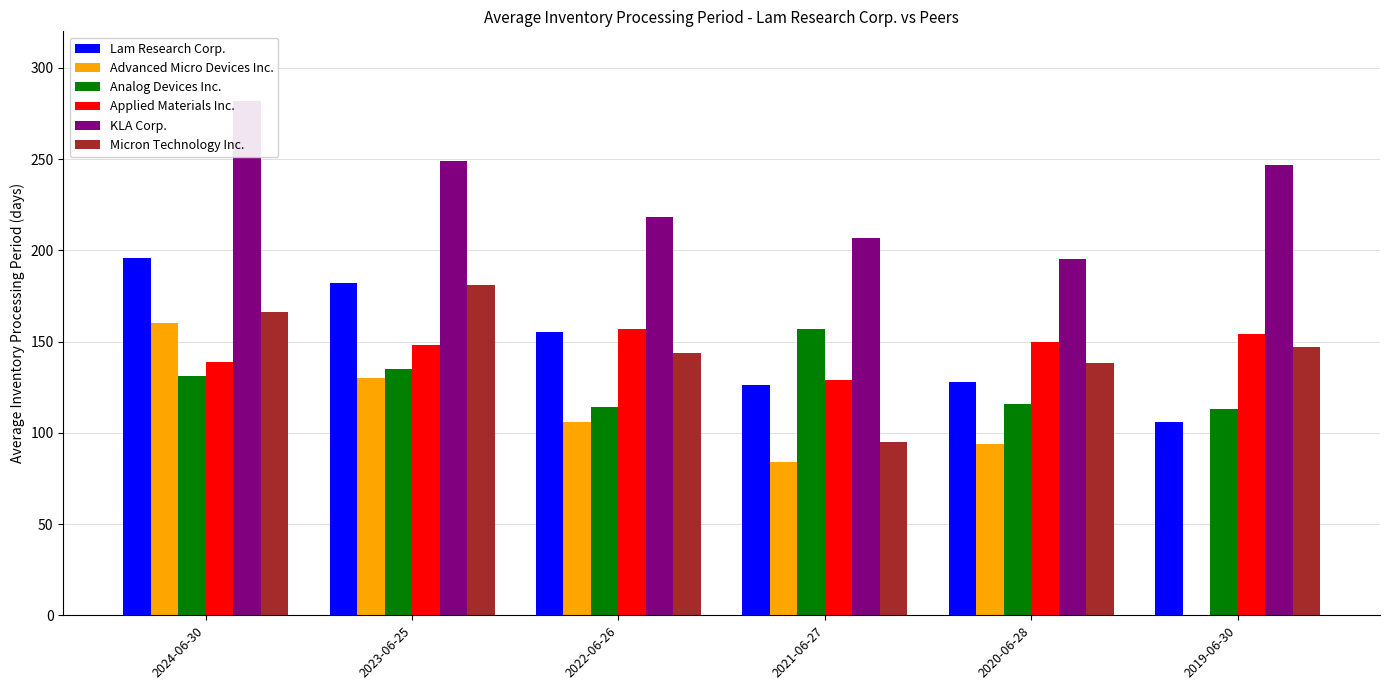

What is the value of the Lam Research Corp. bar at the 1st from the left?

196